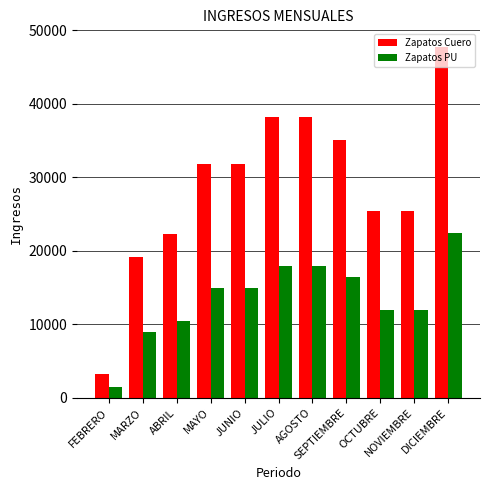

True or false: Zapatos PU has a value of 8955.8 at MARZO.

True